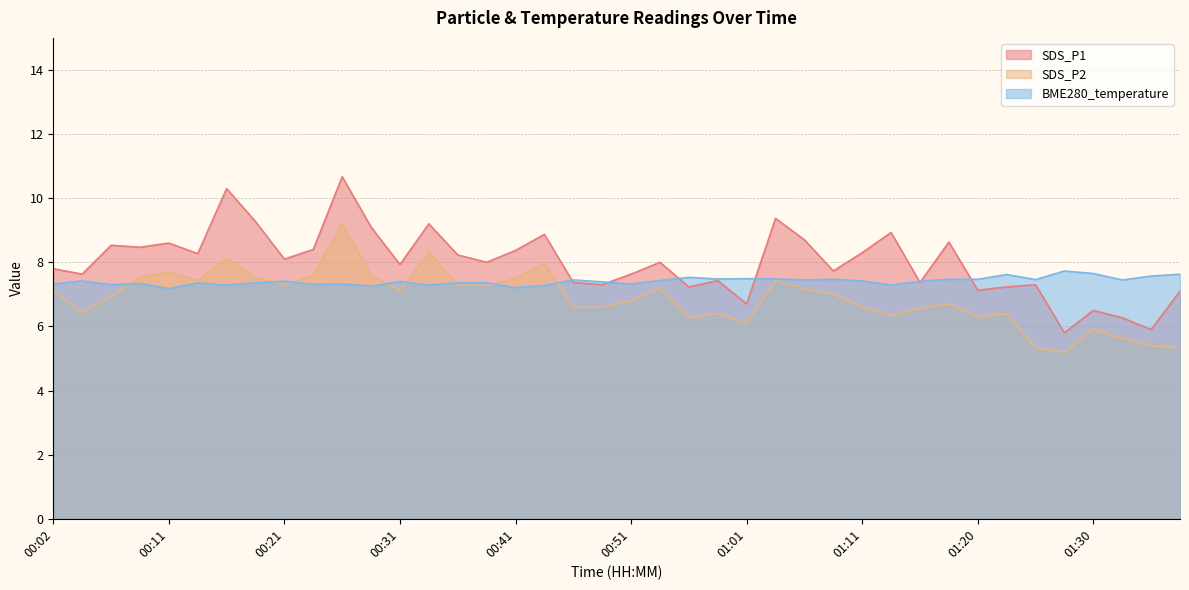

What is the total value across all series at 00:48?

21.3